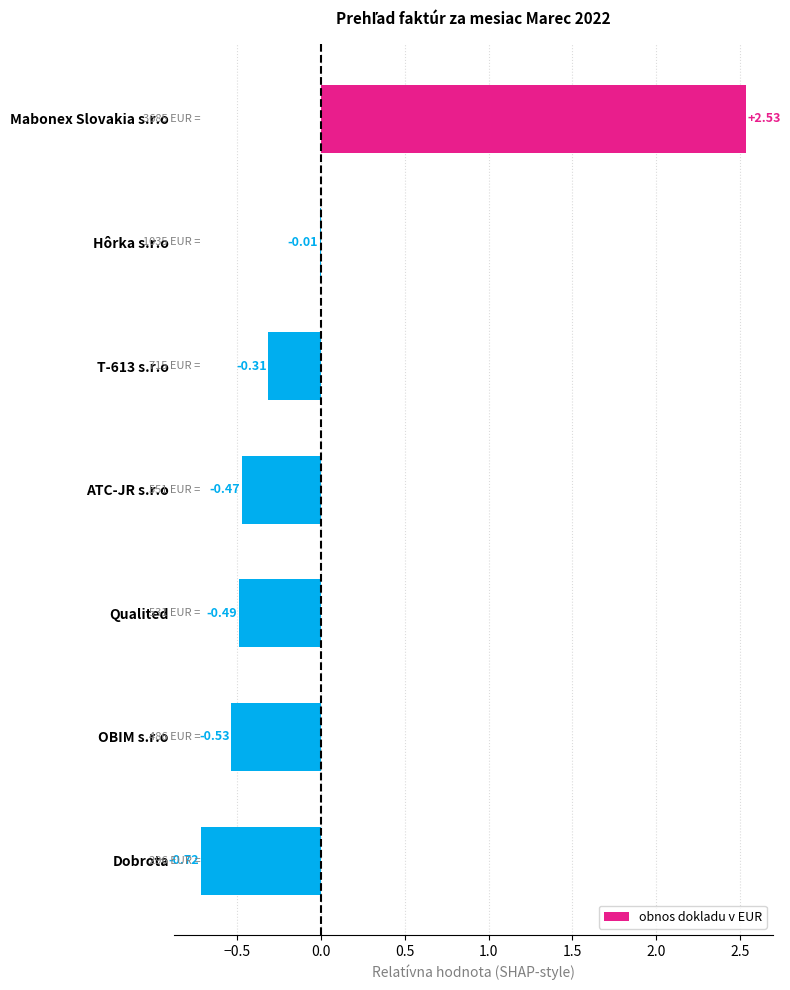

Which has a higher value, ATC-JR s.r.o or Hôrka s.r.o?

Hôrka s.r.o